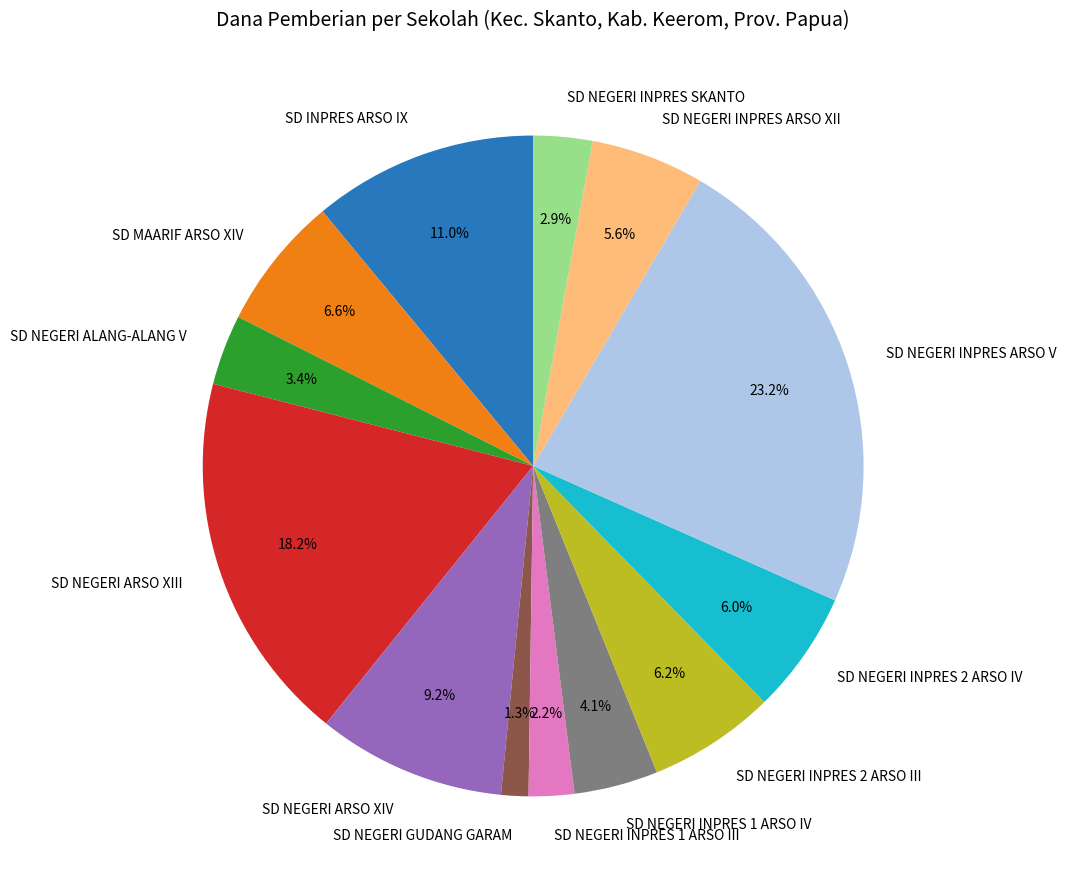

Approximately how many times larger is the value at SD NEGERI ARSO XIV compared to SD MAARIF ARSO XIV?

1.4